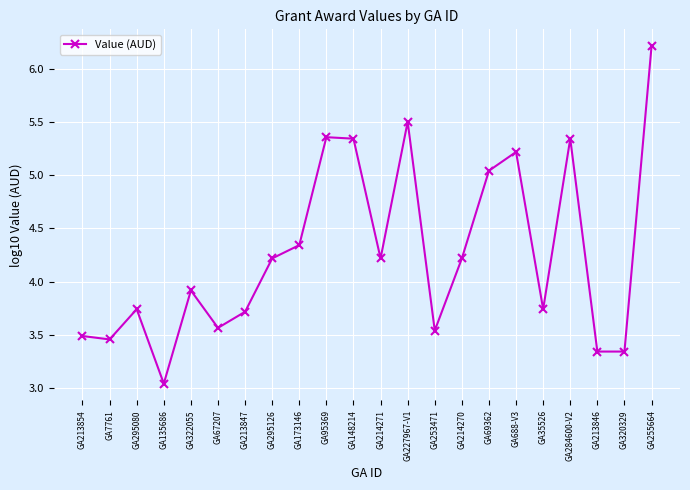

At which category does the data reach its first local peak?

GA295080